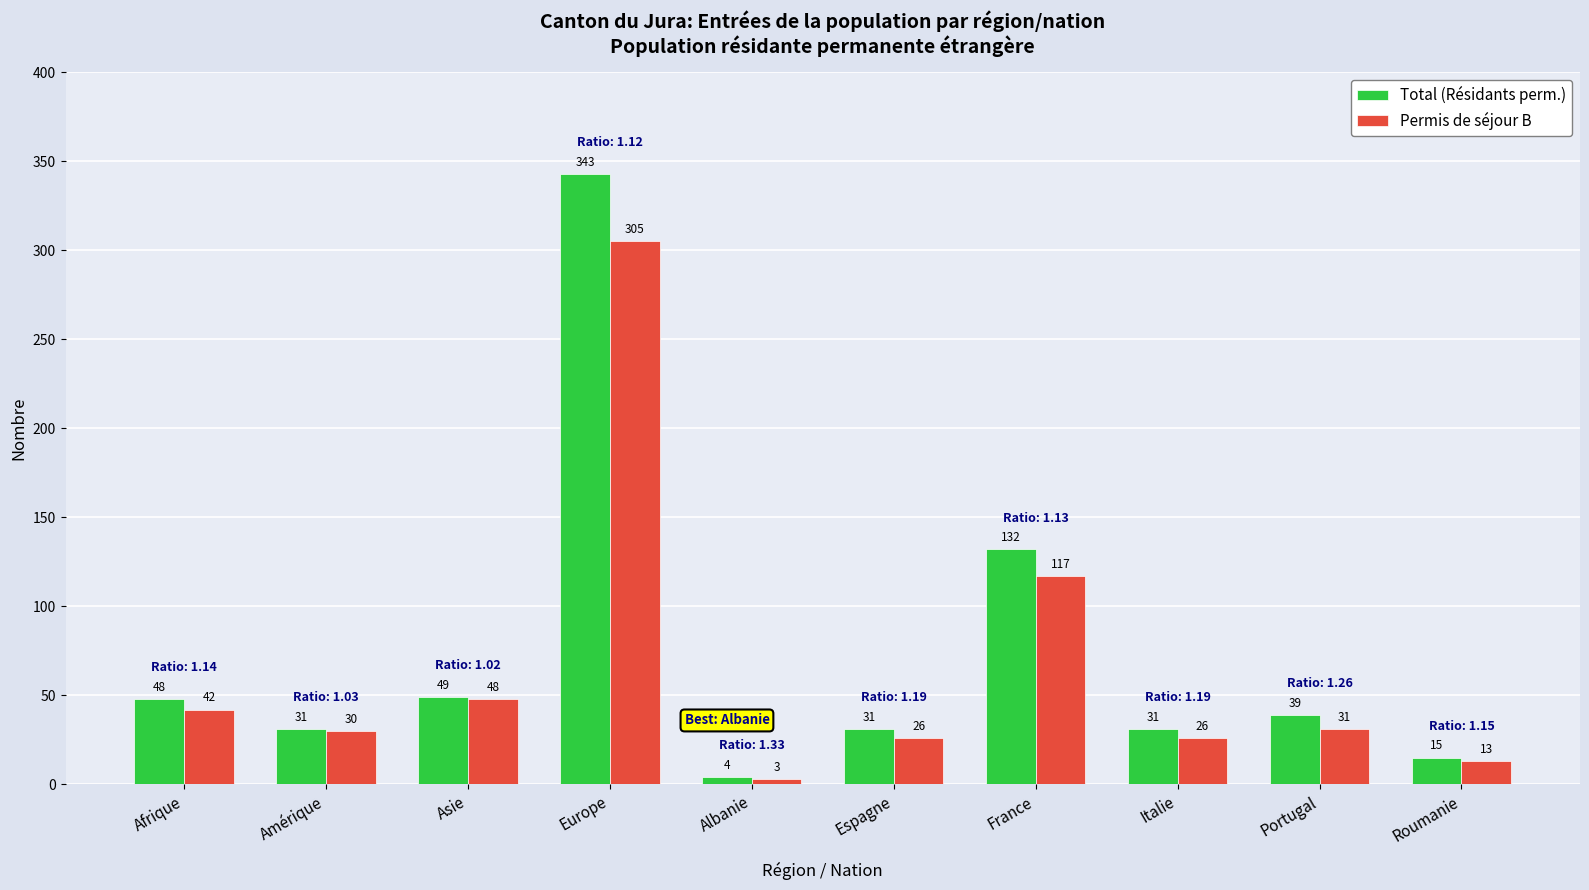

Does the chart contain any negative values?

No